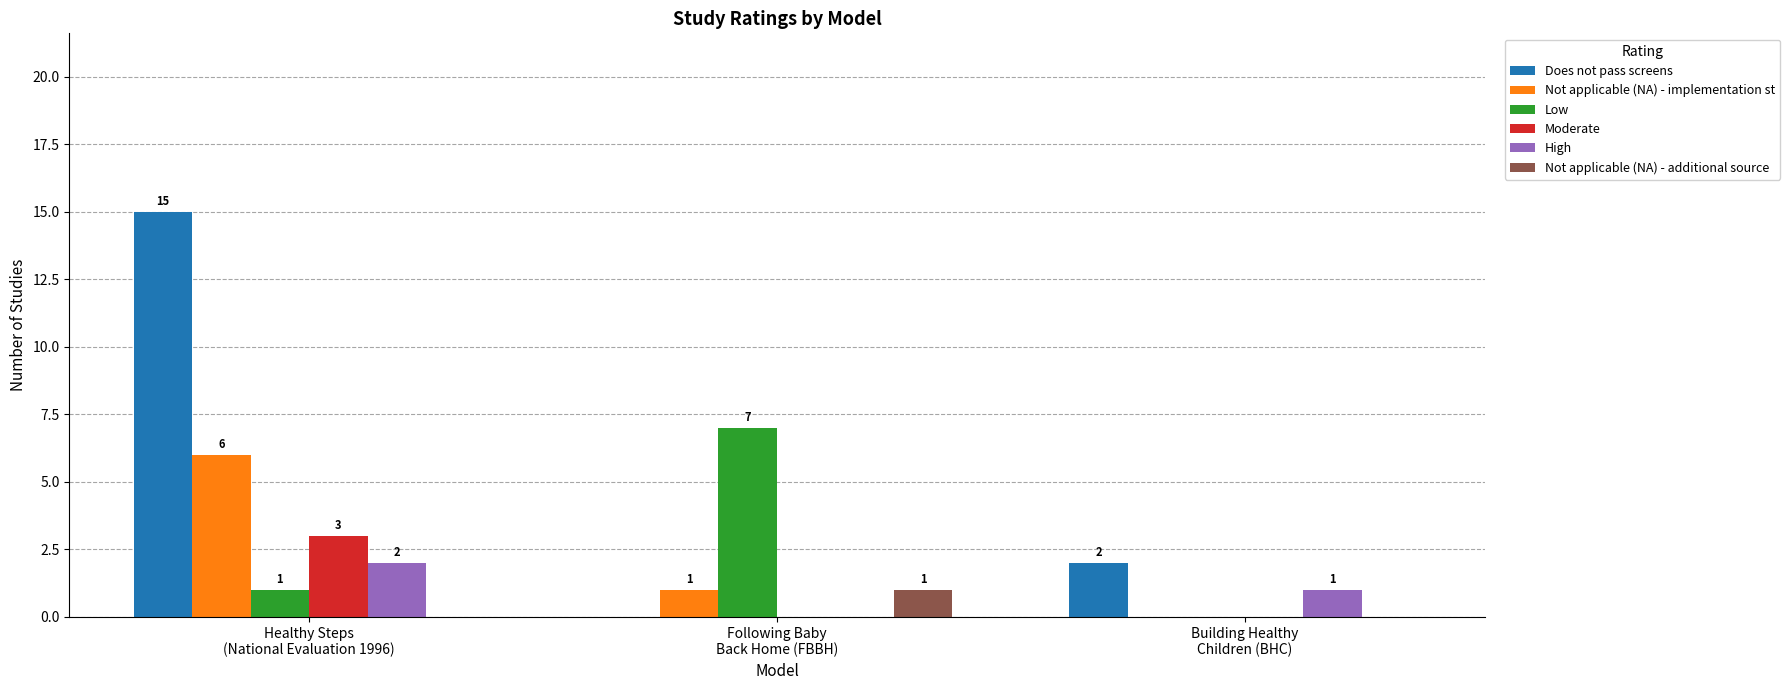

How many Does not pass screens values are between 0 and 15?

3